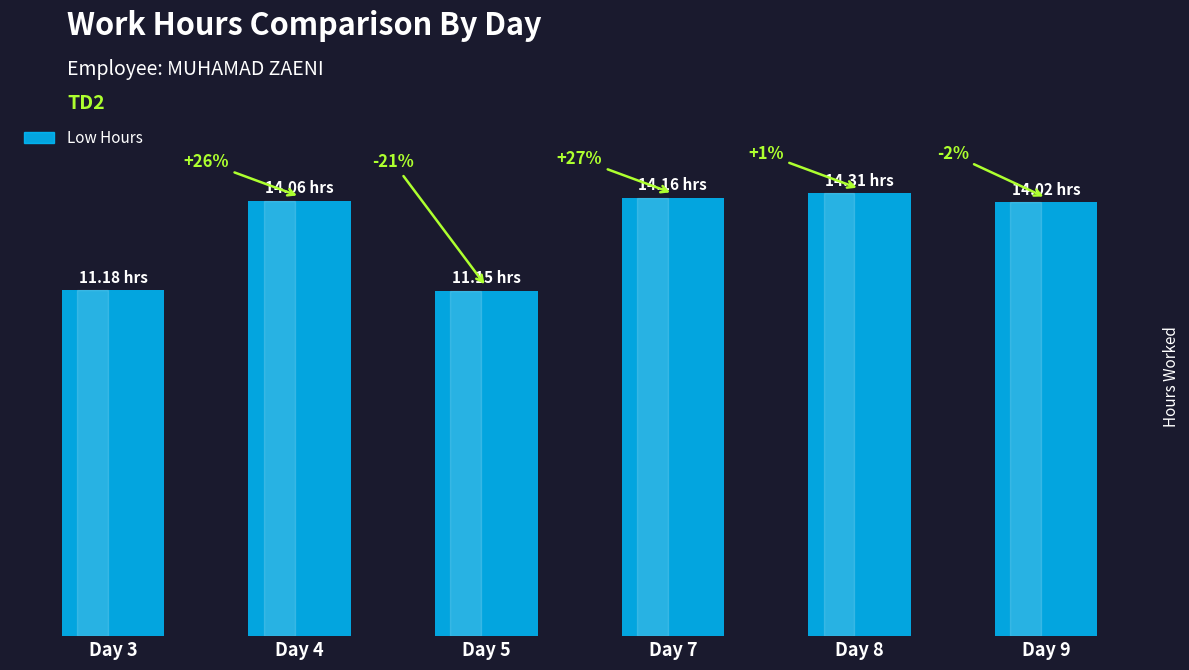

Are the bars horizontal?

No